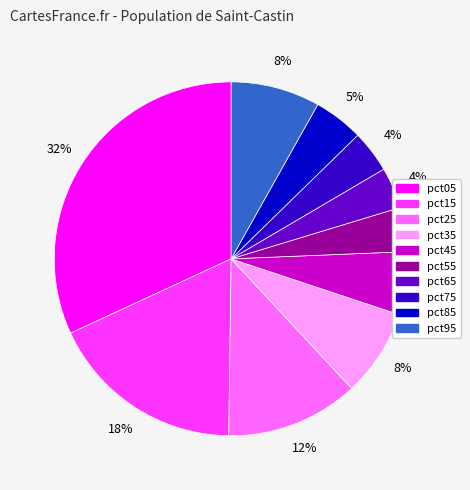

True or false: pct65 accounts for 14% of the total.

False